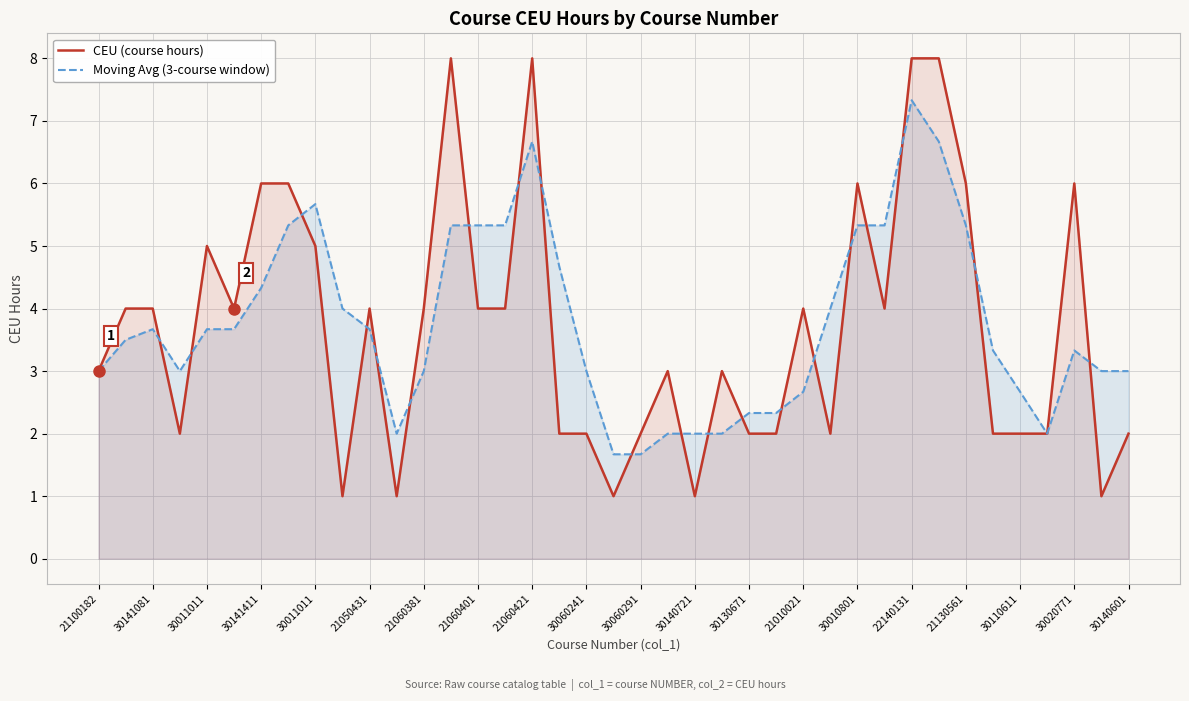

What is the average value of the Moving Avg (3-course window) series?

3.8